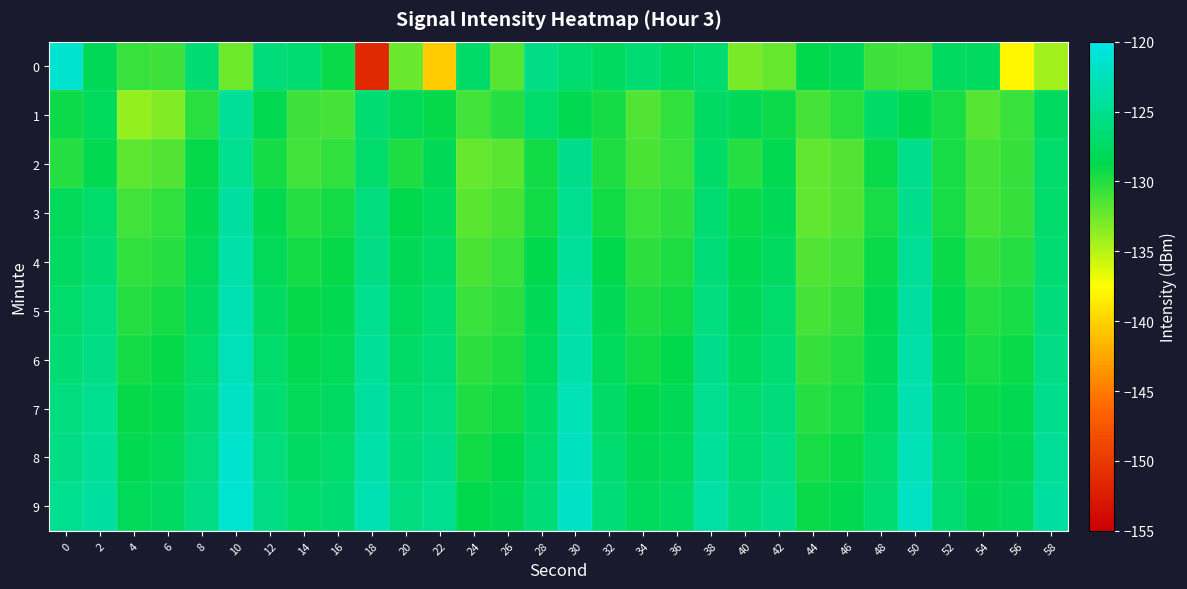

Reading left to right, list all the values displayed in this chart.

0: 0=-121.2	2=-128.1	4=-130.7	6=-130.9	8=-126.5	10=-132.5	12=-126.2	14=-126.8	16=-129.1	18=-151.4	20=-132.4	22=-140.5	24=-127.3	26=-131.7	28=-125.4	30=-126.7	32=-127.6	34=-126.5	36=-127.6	38=-126.9	40=-132.9	42=-132.3	44=-128.8	46=-128.1	48=-130.9	50=-130.9	52=-127.6	54=-127.7	56=-138.0	58=-134.3
1: 0=-129.2	2=-127.8	4=-133.9	6=-133.2	8=-130.2	10=-124.4	12=-128.6	14=-130.9	16=-131.1	18=-126.6	20=-128.0	22=-129.0	24=-131.0	26=-130.0	28=-127.0	30=-128.5	32=-129.5	34=-131.5	36=-130.5	38=-127.5	40=-128.2	42=-129.2	44=-131.2	46=-130.2	48=-127.2	50=-128.7	52=-129.7	54=-131.7	56=-130.7	58=-127.7
2: 0=-130.0	2=-128.5	4=-132.0	6=-131.5	8=-129.0	10=-125.0	12=-129.5	14=-131.0	16=-130.5	18=-127.0	20=-129.8	22=-128.3	24=-132.3	26=-131.8	28=-129.3	30=-125.3	32=-129.8	34=-131.3	36=-130.8	38=-127.3	40=-130.1	42=-128.6	44=-132.1	46=-131.6	48=-129.1	50=-125.1	52=-129.6	54=-131.1	56=-130.6	58=-127.1
3: 0=-128.0	2=-127.0	4=-131.0	6=-130.5	8=-128.5	10=-124.0	12=-128.5	14=-130.0	16=-129.5	18=-126.0	20=-128.8	22=-127.8	24=-131.8	26=-131.3	28=-129.3	30=-124.8	32=-129.3	34=-130.8	36=-130.3	38=-126.8	40=-129.1	42=-128.1	44=-132.1	46=-131.6	48=-129.6	50=-125.1	52=-129.6	54=-131.1	56=-130.6	58=-127.1
4: 0=-127.5	2=-126.5	4=-130.5	6=-130.0	8=-128.0	10=-123.5	12=-128.0	14=-129.5	16=-129.0	18=-125.5	20=-128.3	22=-127.3	24=-131.3	26=-130.8	28=-128.8	30=-124.3	32=-128.8	34=-130.3	36=-129.8	38=-126.3	40=-128.6	42=-127.6	44=-131.6	46=-131.1	48=-129.1	50=-124.6	52=-129.1	54=-130.6	56=-130.1	58=-126.6
5: 0=-127.0	2=-126.0	4=-130.0	6=-129.5	8=-127.5	10=-123.0	12=-127.5	14=-129.0	16=-128.5	18=-125.0	20=-127.8	22=-126.8	24=-130.8	26=-130.3	28=-128.3	30=-123.8	32=-128.3	34=-129.8	36=-129.3	38=-125.8	40=-128.1	42=-127.1	44=-131.1	46=-130.6	48=-128.6	50=-124.1	52=-128.6	54=-130.1	56=-129.6	58=-126.1
6: 0=-126.5	2=-125.5	4=-129.5	6=-129.0	8=-127.0	10=-122.5	12=-127.0	14=-128.5	16=-128.0	18=-124.5	20=-127.3	22=-126.3	24=-130.3	26=-129.8	28=-127.8	30=-123.3	32=-127.8	34=-129.3	36=-128.8	38=-125.3	40=-127.6	42=-126.6	44=-130.6	46=-130.1	48=-128.1	50=-123.6	52=-128.1	54=-129.6	56=-129.1	58=-125.6
7: 0=-126.0	2=-125.0	4=-129.0	6=-128.5	8=-126.5	10=-122.0	12=-126.5	14=-128.0	16=-127.5	18=-124.0	20=-126.8	22=-125.8	24=-129.8	26=-129.3	28=-127.3	30=-122.8	32=-127.3	34=-128.8	36=-128.3	38=-124.8	40=-127.1	42=-126.1	44=-130.1	46=-129.6	48=-127.6	50=-123.1	52=-127.6	54=-129.1	56=-128.6	58=-125.1
8: 0=-125.5	2=-124.5	4=-128.5	6=-128.0	8=-126.0	10=-121.5	12=-126.0	14=-127.5	16=-127.0	18=-123.5	20=-126.3	22=-125.3	24=-129.3	26=-128.8	28=-126.8	30=-122.3	32=-126.8	34=-128.3	36=-127.8	38=-124.3	40=-126.6	42=-125.6	44=-129.6	46=-129.1	48=-127.1	50=-122.6	52=-127.1	54=-128.6	56=-128.1	58=-124.6
9: 0=-125.0	2=-124.0	4=-128.0	6=-127.5	8=-125.5	10=-121.0	12=-125.5	14=-127.0	16=-126.5	18=-123.0	20=-125.8	22=-124.8	24=-128.8	26=-128.3	28=-126.3	30=-121.8	32=-126.3	34=-127.8	36=-127.3	38=-123.8	40=-126.1	42=-125.1	44=-129.1	46=-128.6	48=-126.6	50=-122.1	52=-126.6	54=-128.1	56=-127.6	58=-124.1